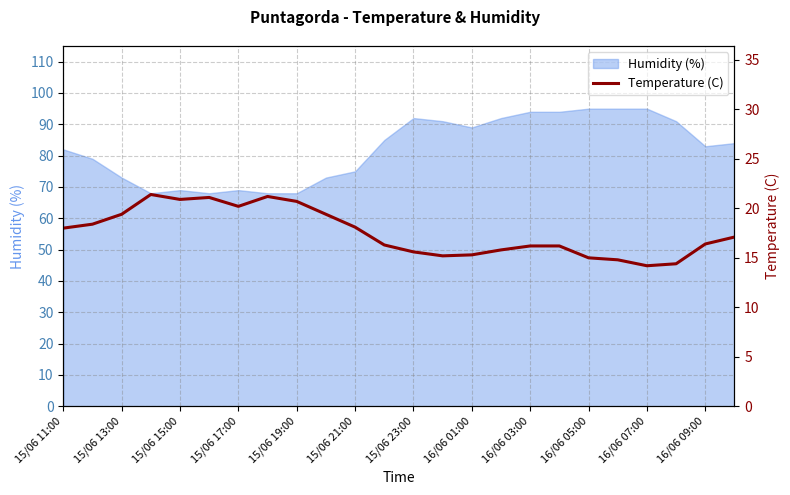

Is it true that Humidity (%) equals 157 at 16/06 03:00?

False